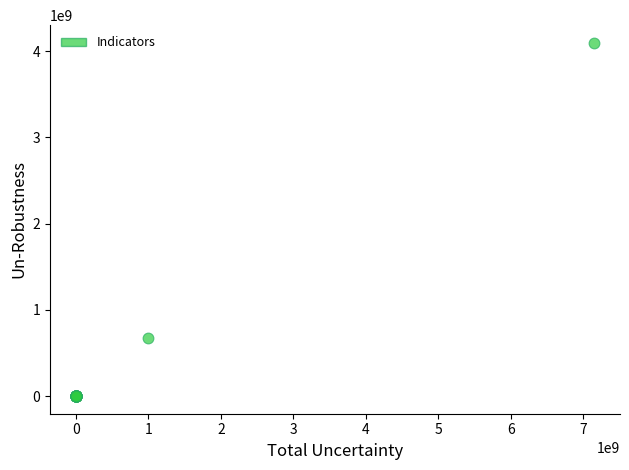

What Y value in the scatter plot is closest to 2048951525?

668152965.0